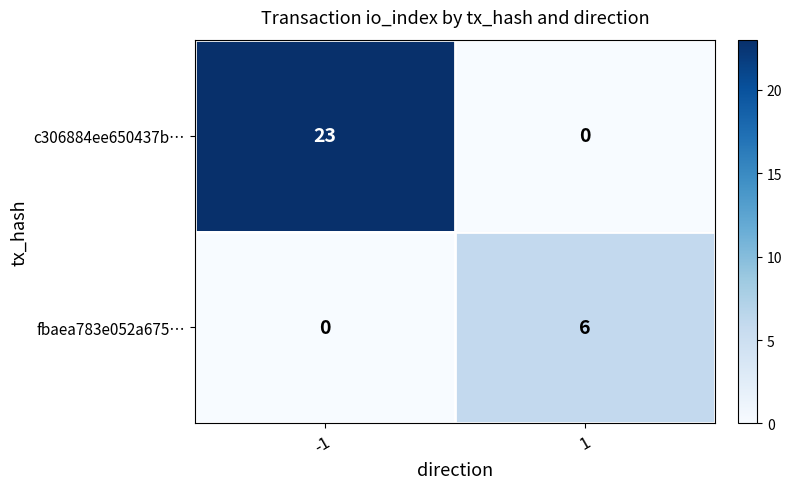

List the series in order of their overall mean, lowest first.

fbaea783e052a675…, c306884ee650437b…